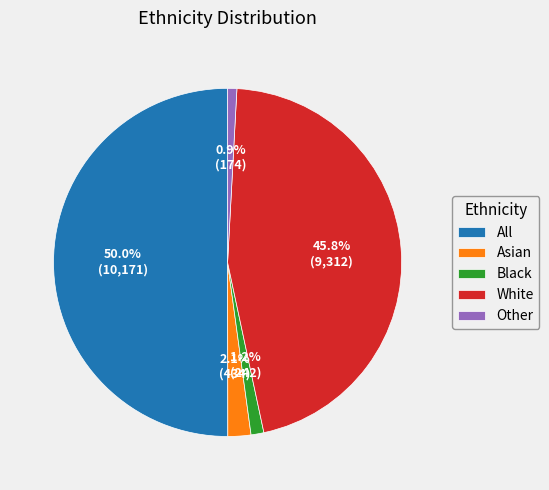

What percentage is NOT represented by White?

54.2%